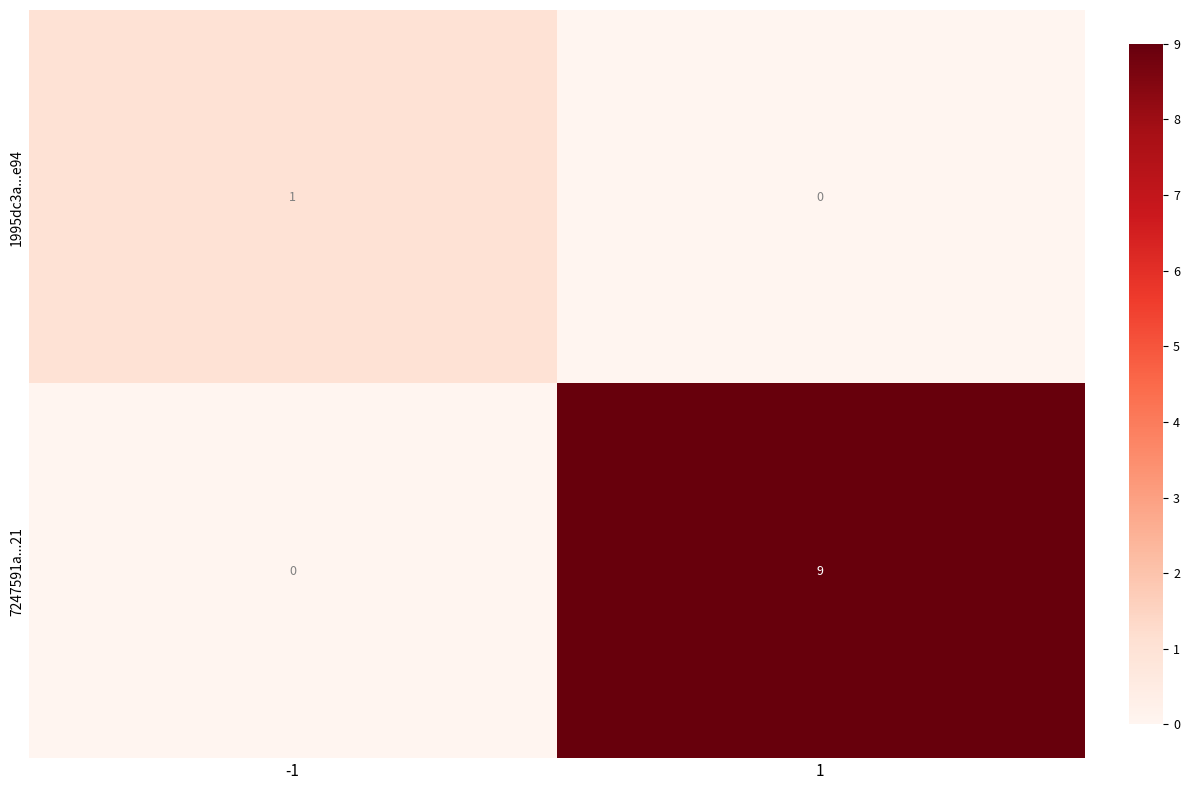

What is the sum of all 7247591a...21 values?

9